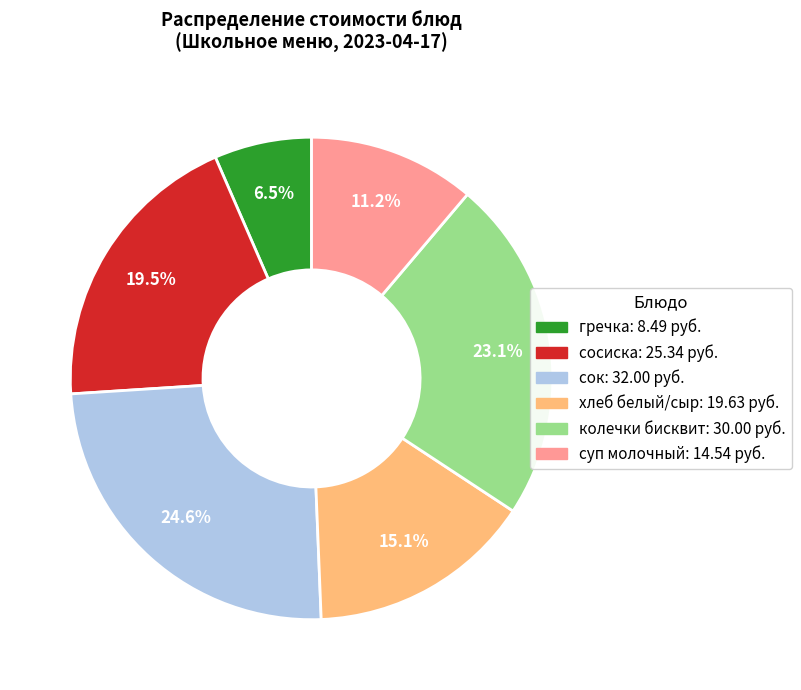

Which has a higher value, гречка or сосиска?

сосиска